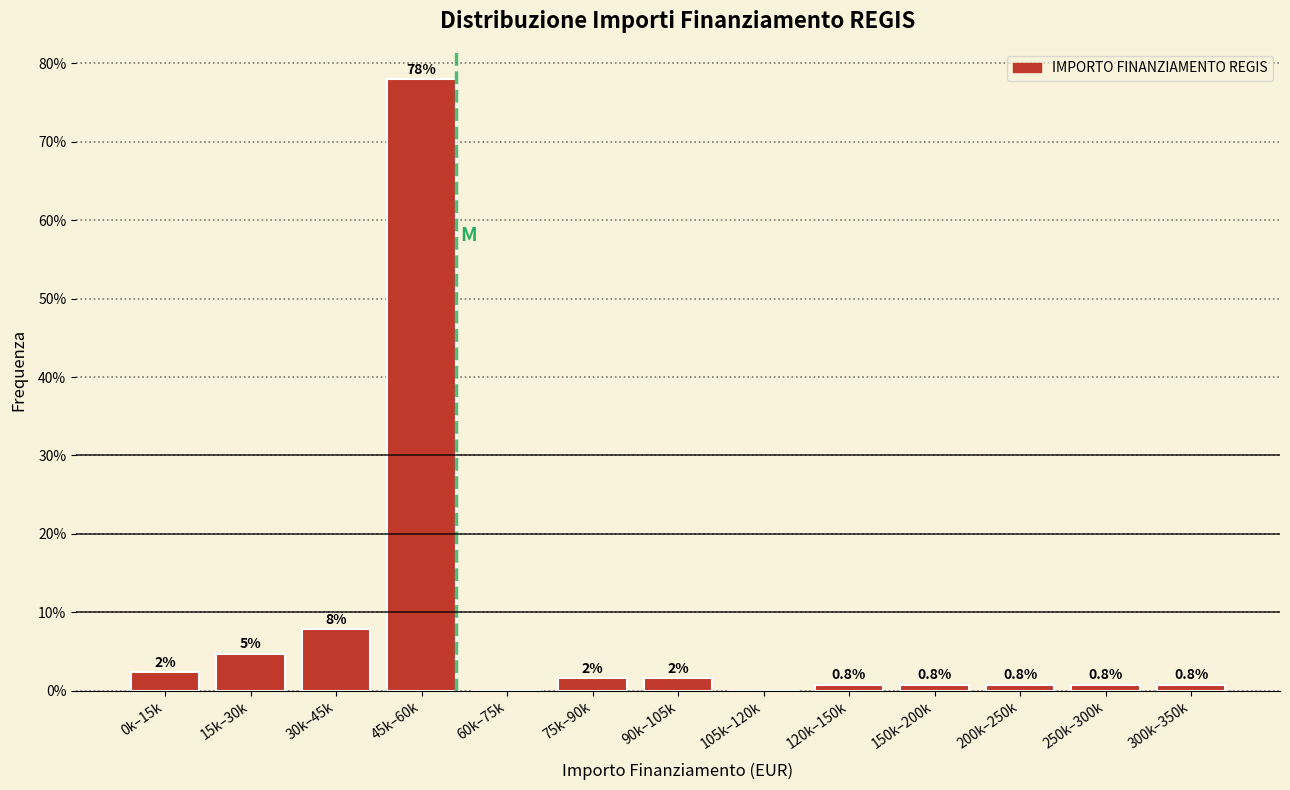

Between 90k–105k and 60k–75k, which is larger?

90k–105k